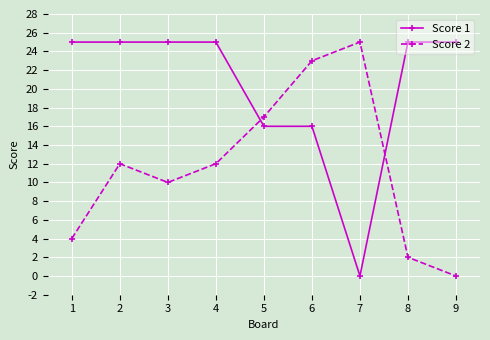

What is the maximum value for Score 1?

25